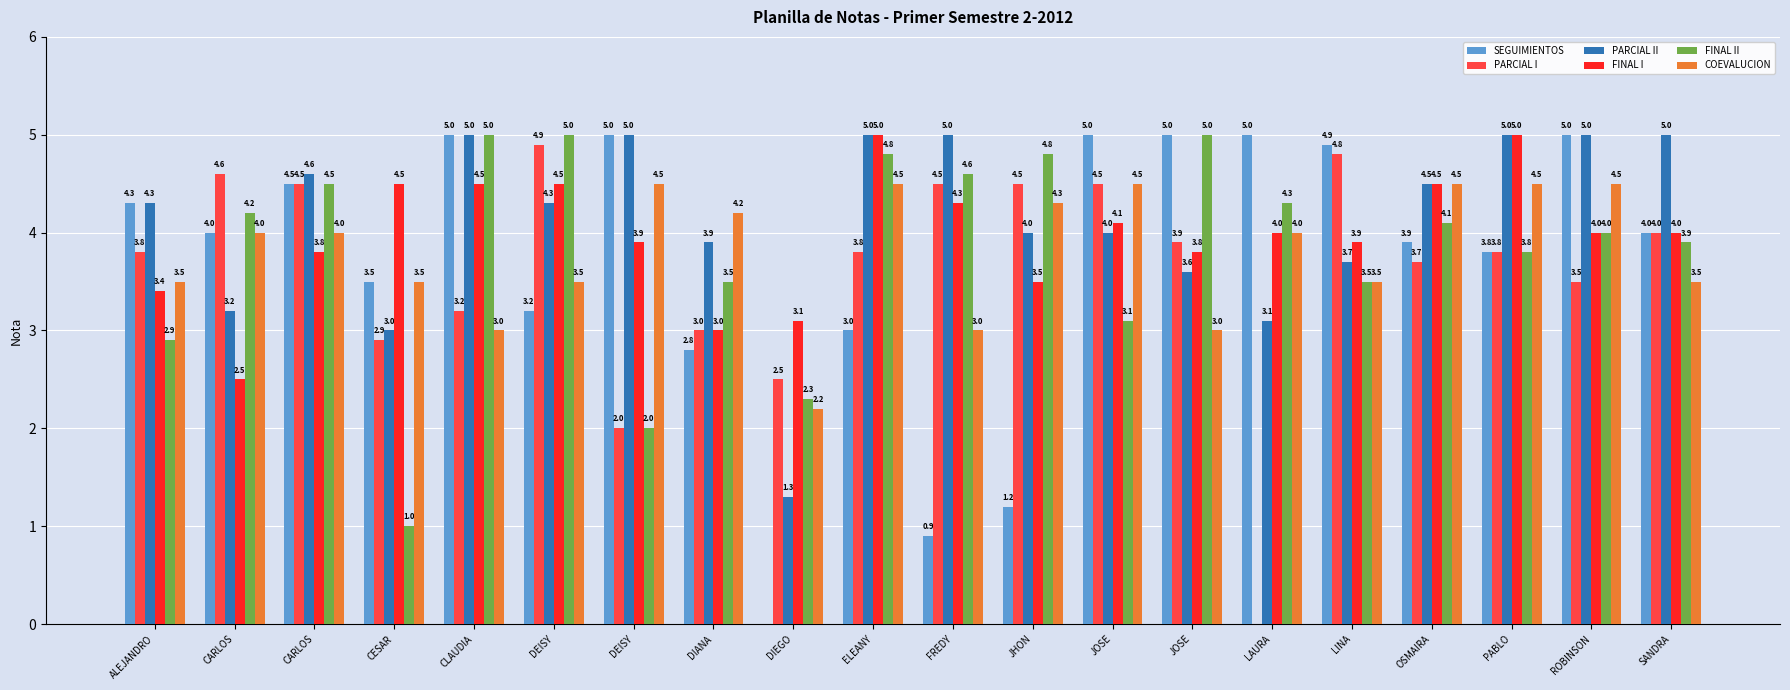

How many values in SEGUIMIENTOS are above zero?

19